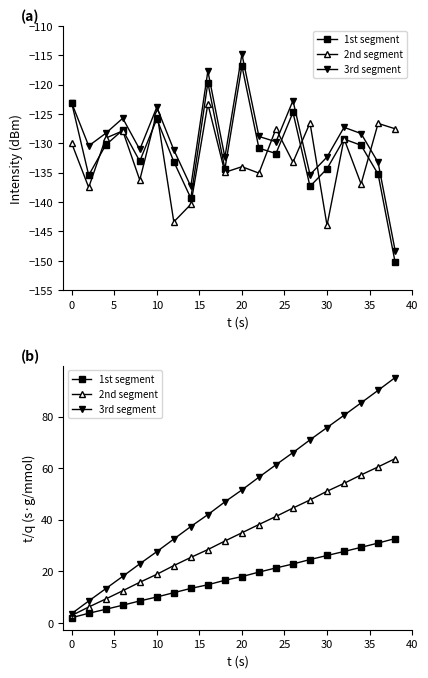

At how many categories does at least one series exceed 18?

17